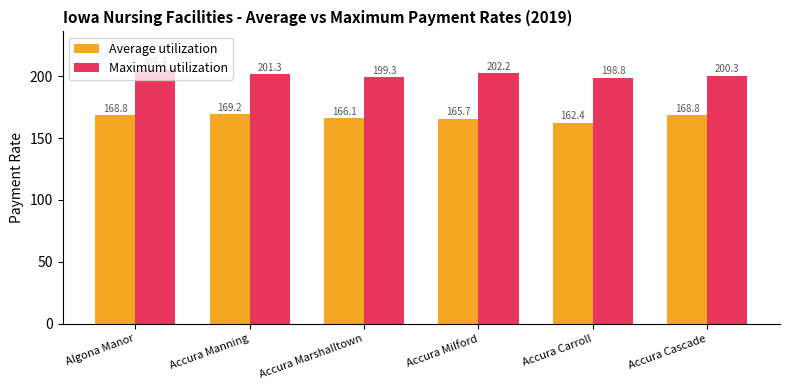

What is the average value of the Average utilization series?

166.8